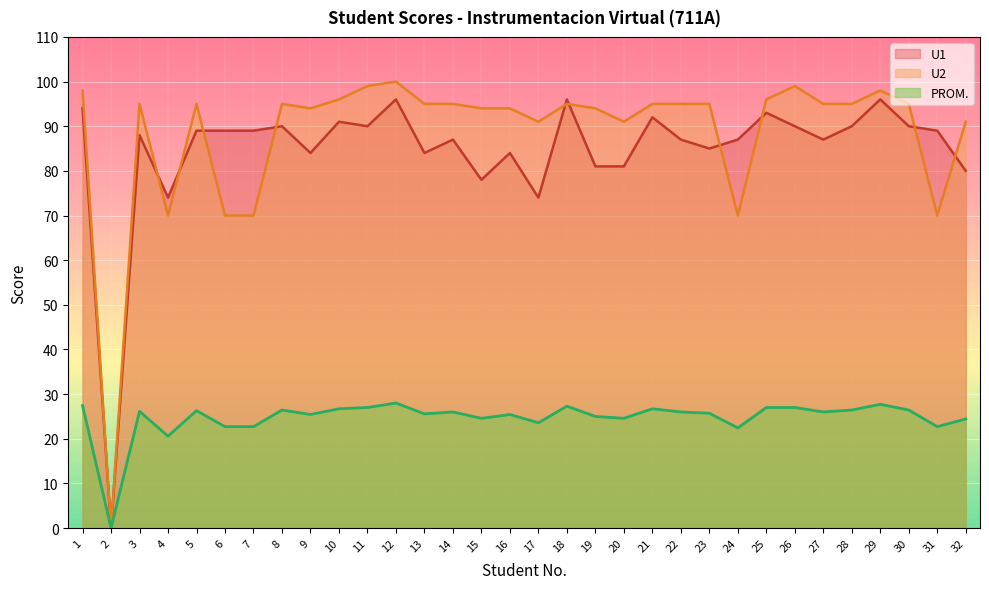

At which category is the sum across all series the highest?

12